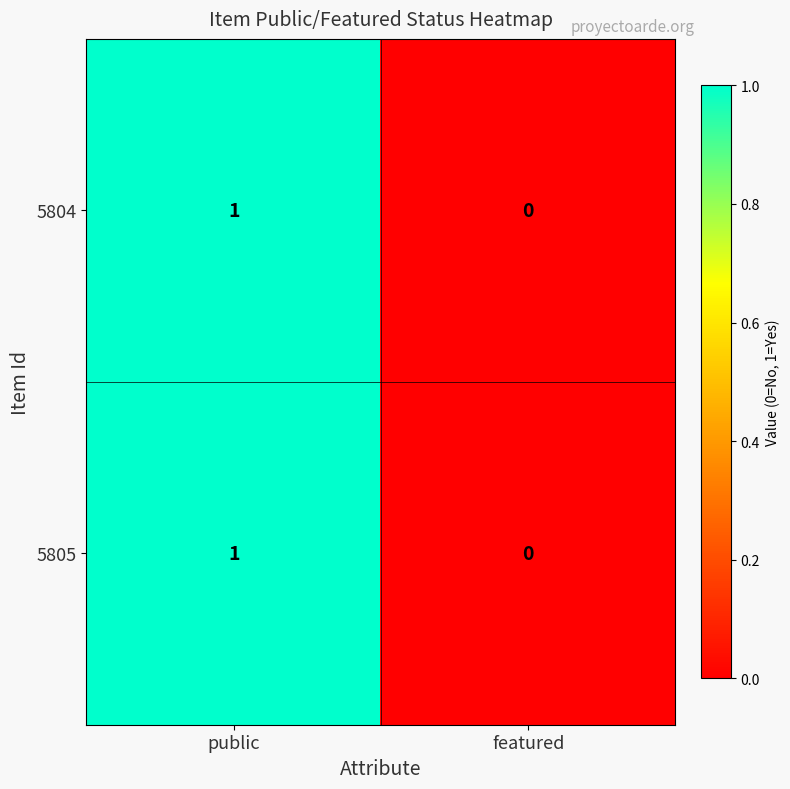

How many positive values does the 5804 series have?

1